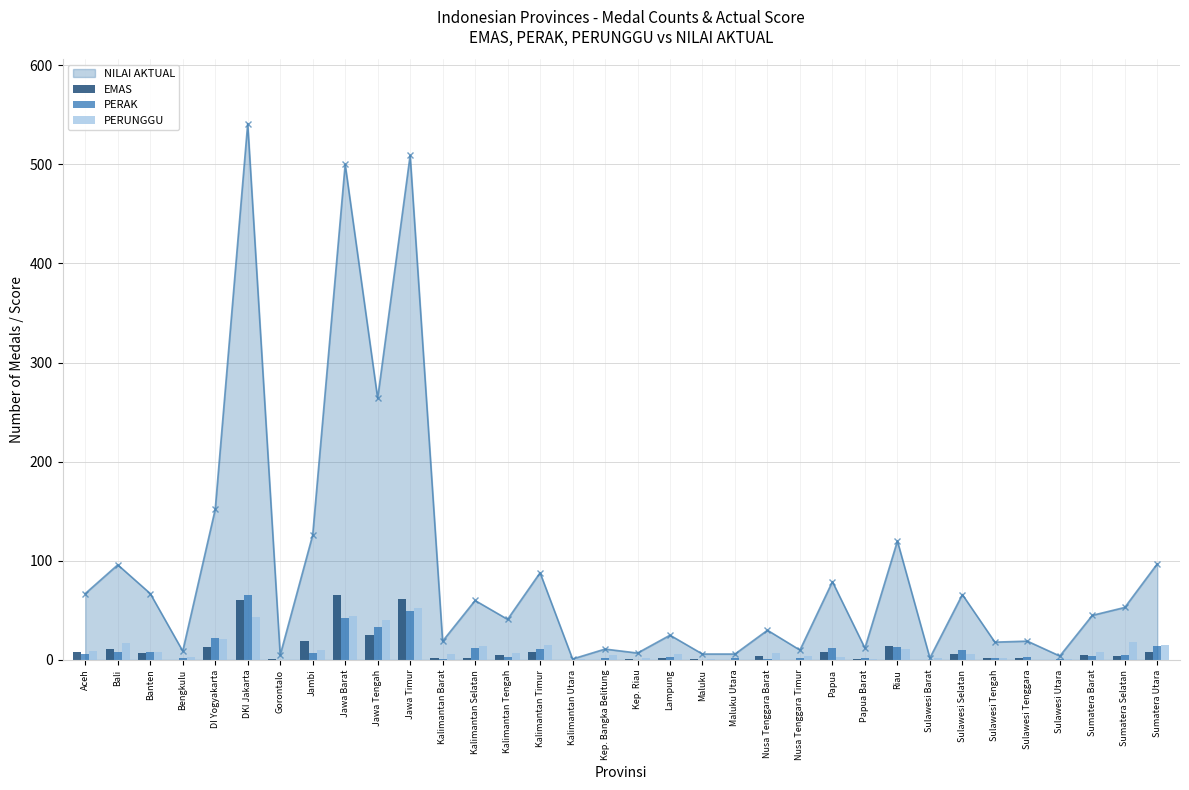

What is the maximum value for NILAI AKTUAL?

541